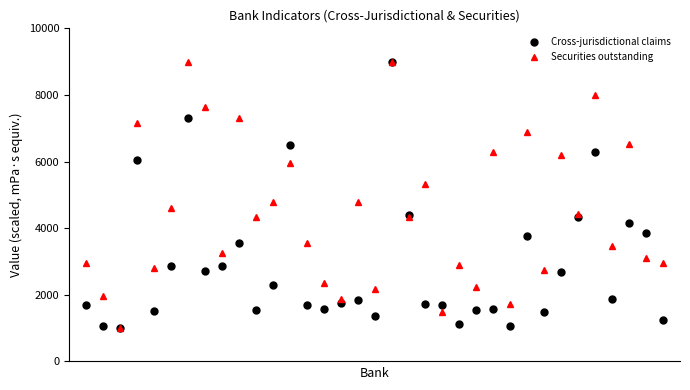

True or false: Cross-jurisdictional claims has more than 2 points higher than both neighbors.

True